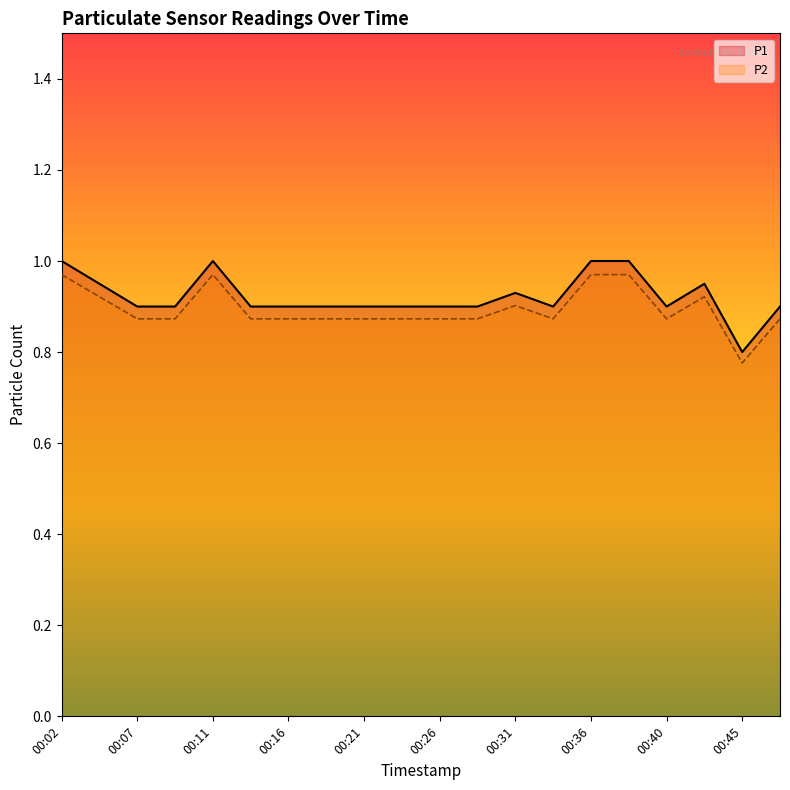

The P2 series shows 0.9 at 00:16. True or false?

True